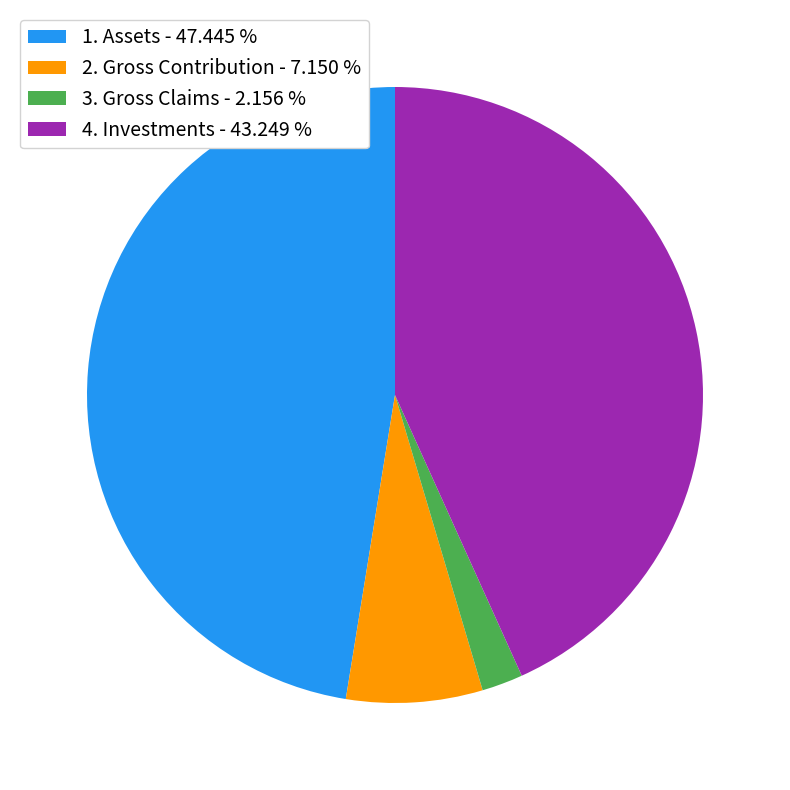

Rank the categories by value from highest to lowest.

1. Assets, 4. Investments, 2. Gross Contribution, 3. Gross Claims